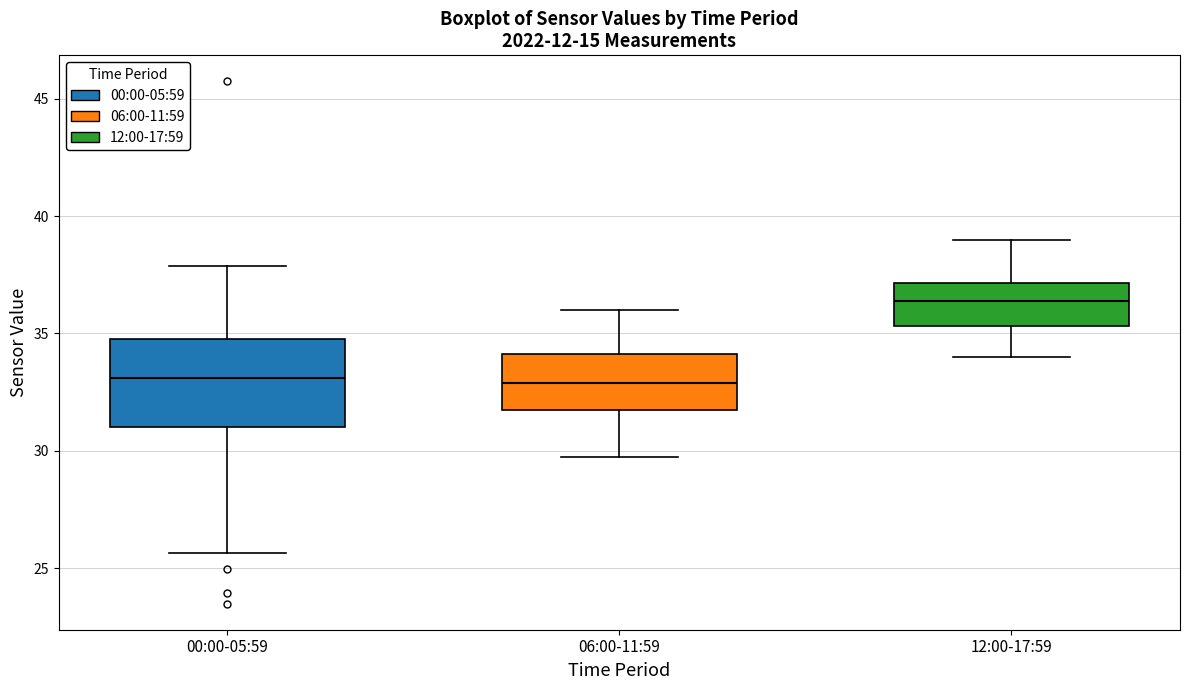

Reading left to right, read every box against the y-axis: the position of its median line, the range the box covers, and the ends of its whiskers. The values are not printed on the chart, so give them approximately, as read against the axis.

00:00-05:59: median 33.0, box 31.0 to 35.0, whiskers 25.5 to 38.0
06:00-11:59: median 33.0, box 31.5 to 34.0, whiskers 30.0 to 36.0
12:00-17:59: median 36.5, box 35.5 to 37.0, whiskers 34.0 to 39.0